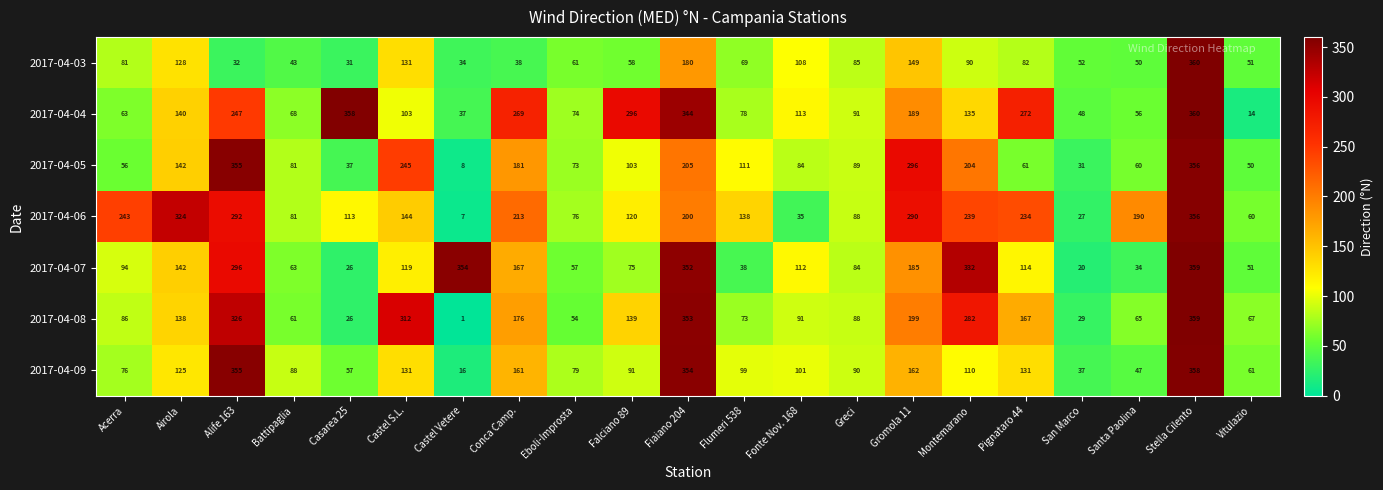

How many categories are shown in the chart?

21